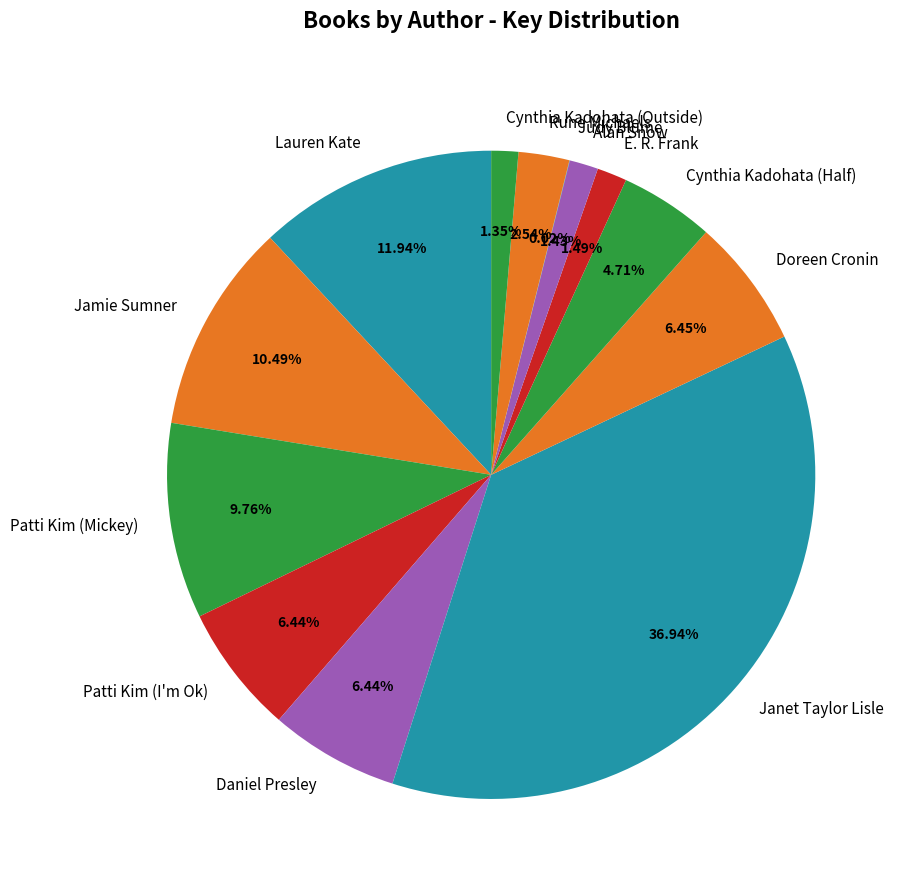

What is the largest slice in the pie chart?

Janet Taylor Lisle